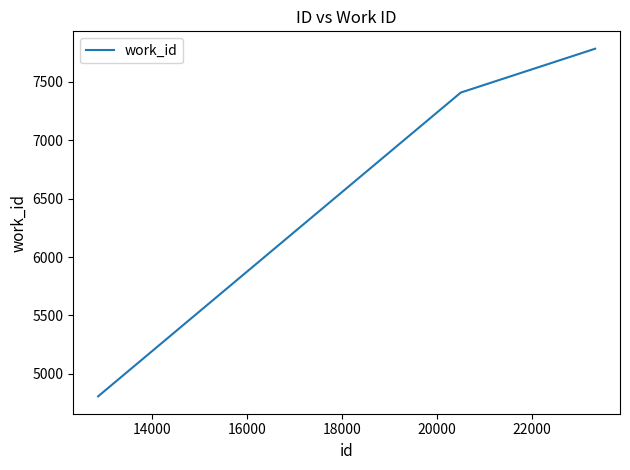

What is the maximum value shown in the chart?

7782